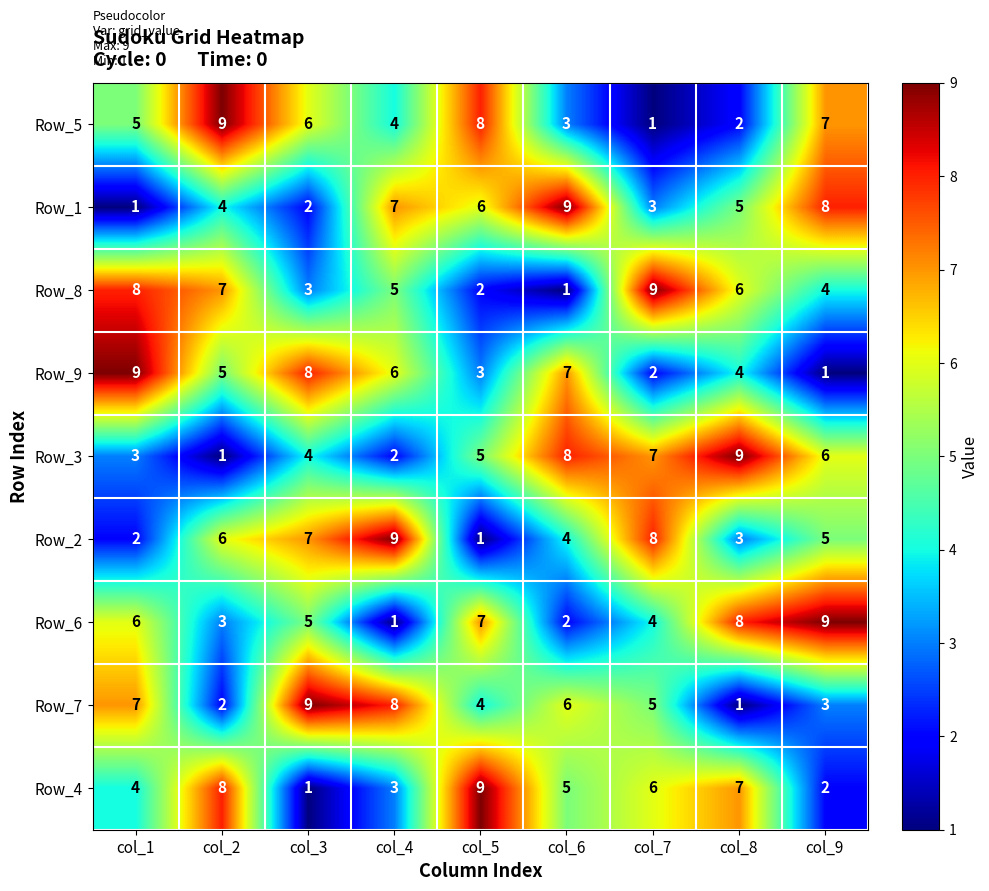

What is the spread (max minus min) of values at col_9?

8